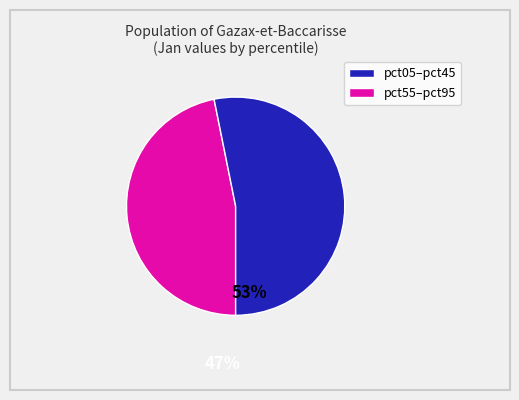

How many segments does this pie chart have?

2